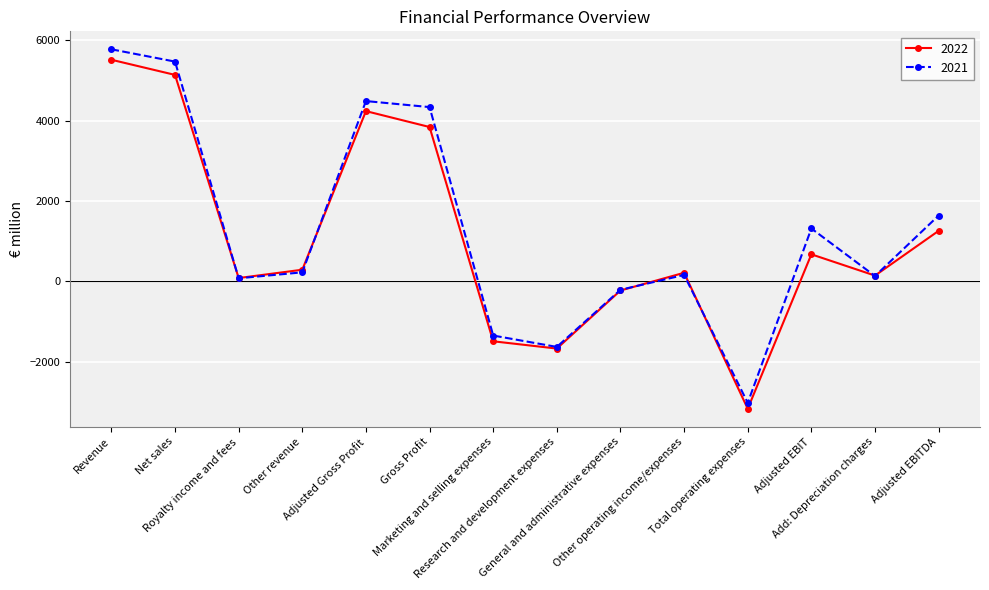

After their last crossing, which series has the higher values: 2022 or 2021?

2021